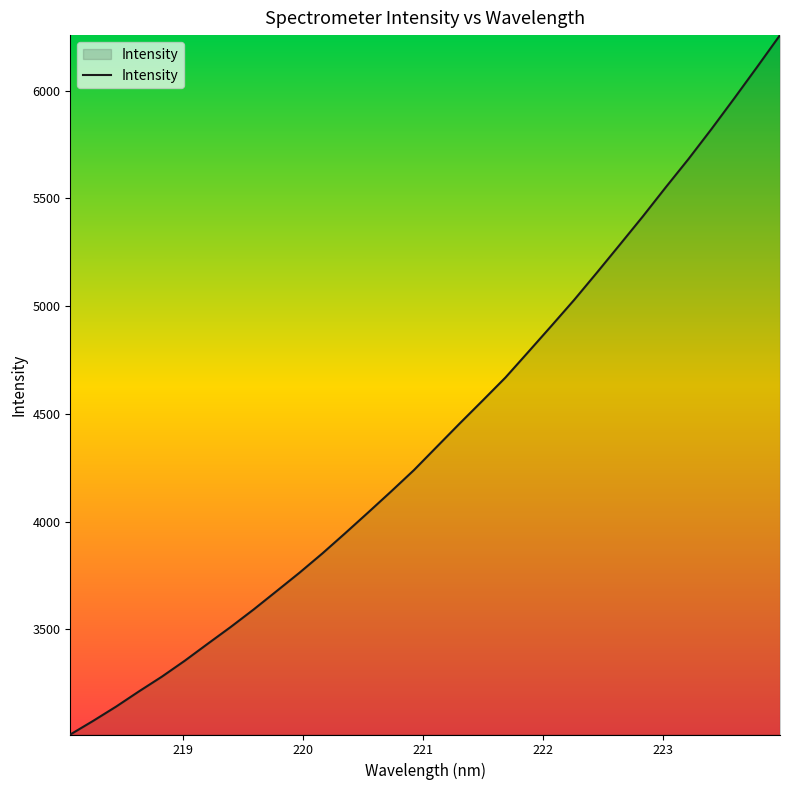

How many lines are shown in the chart?

1